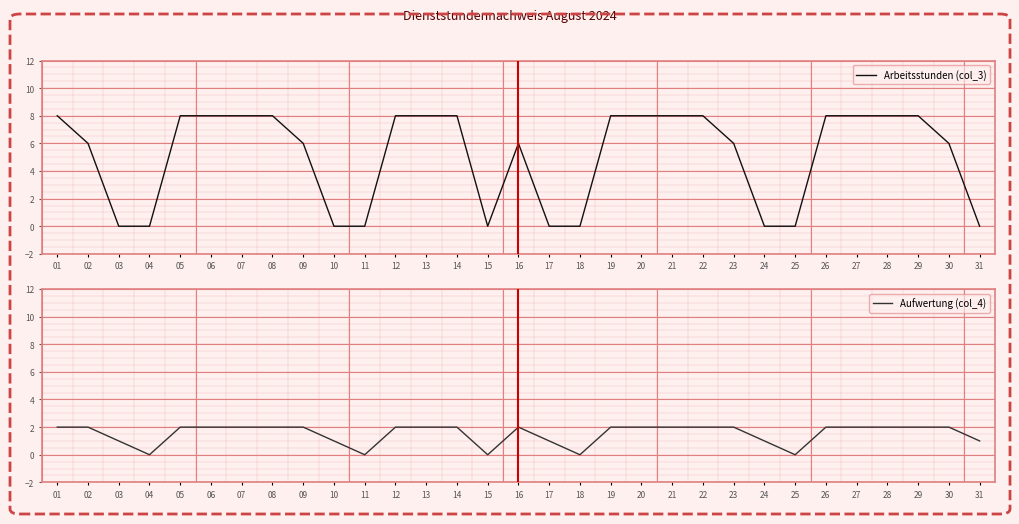

Rank the series at 20 from highest to lowest value.

Arbeitsstunden (col_3), Aufwertung (col_4)